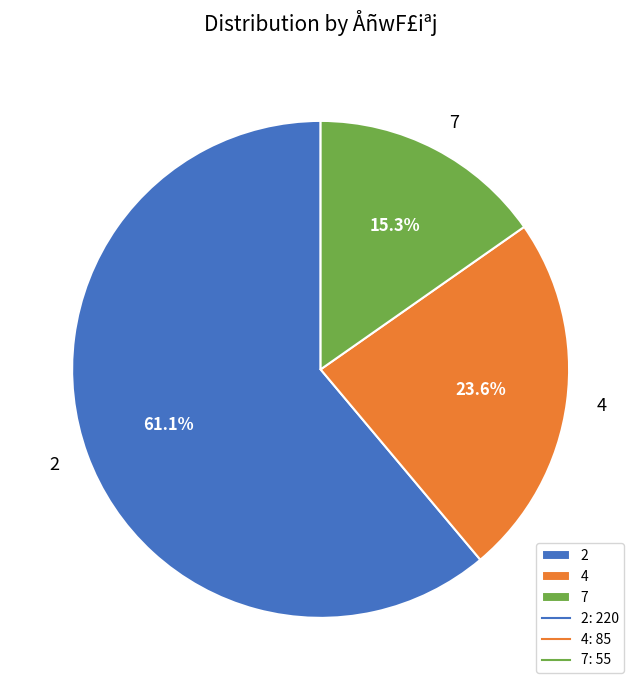

What percentage is the 4 slice, to the nearest percent?

24%